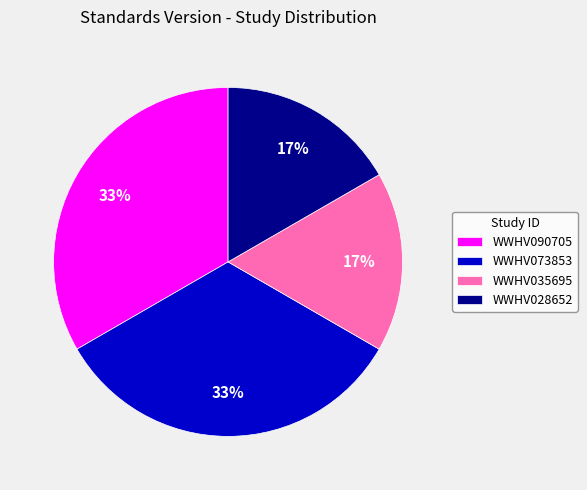

To the nearest percent, what is the combined percentage of WWHV028652 and WWHV073853?

50%